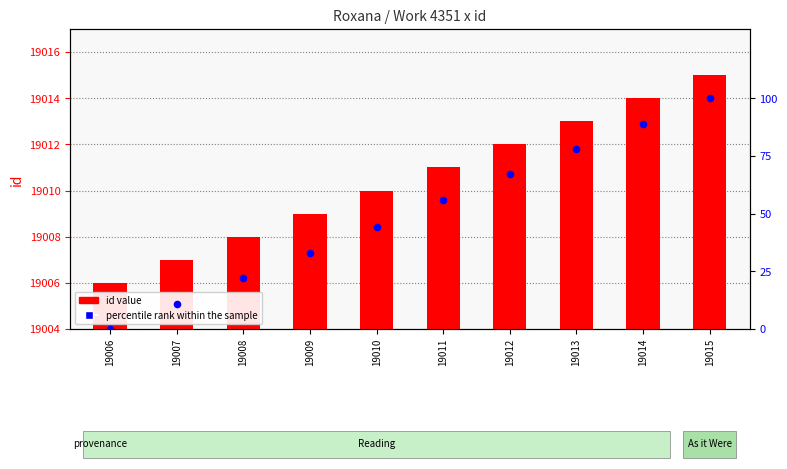

What are all the series names shown in the legend?

id value, percentile rank within the sample